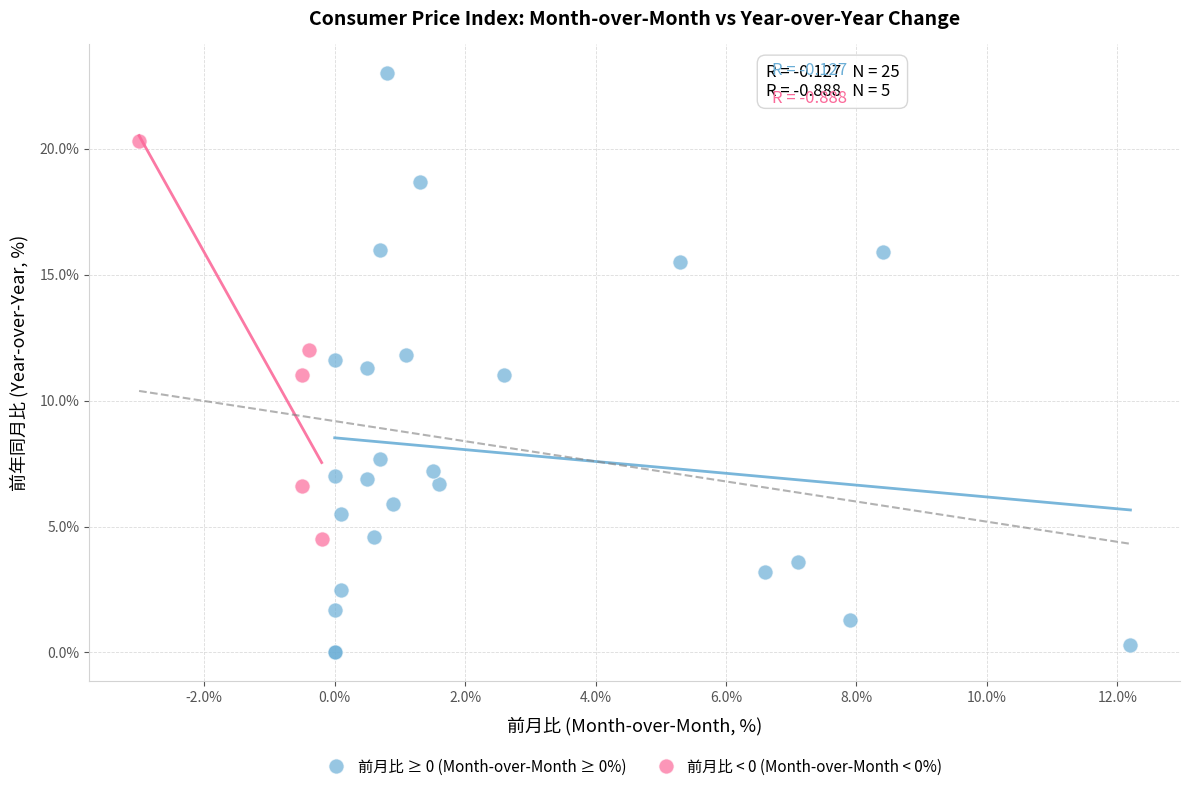

Which series reaches the maximum Y coordinate?

前月比 ≥ 0 (Month-over-Month ≥ 0%)